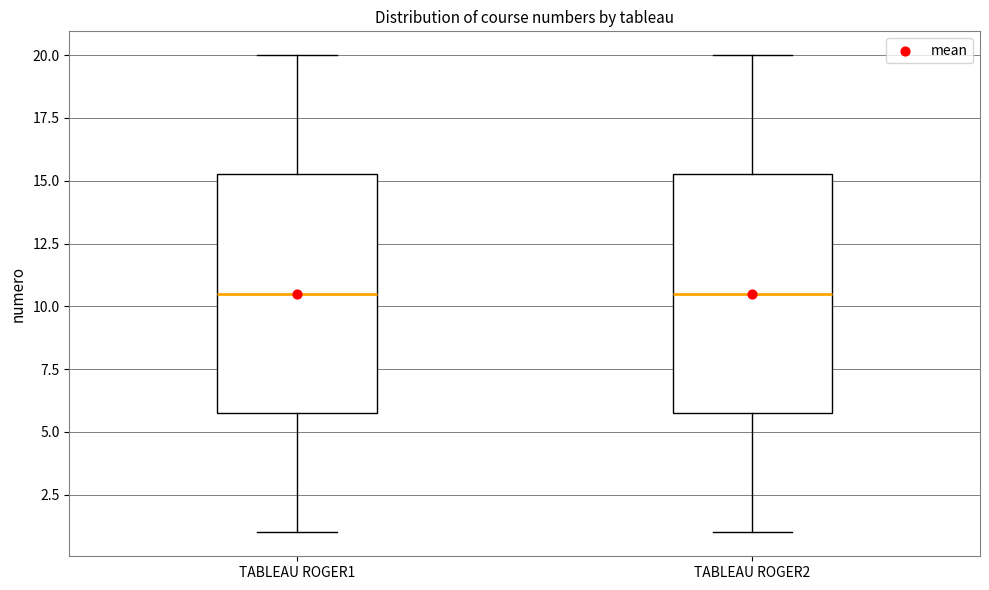

Reading left to right, read every box against the y-axis: the position of its median line, the range the box covers, and the ends of its whiskers. The values are not printed on the chart, so give them approximately, as read against the axis.

TABLEAU ROGER1: median 10.5, box 6.0 to 15.5, whiskers 1.0 to 20.0
TABLEAU ROGER2: median 10.5, box 6.0 to 15.5, whiskers 1.0 to 20.0